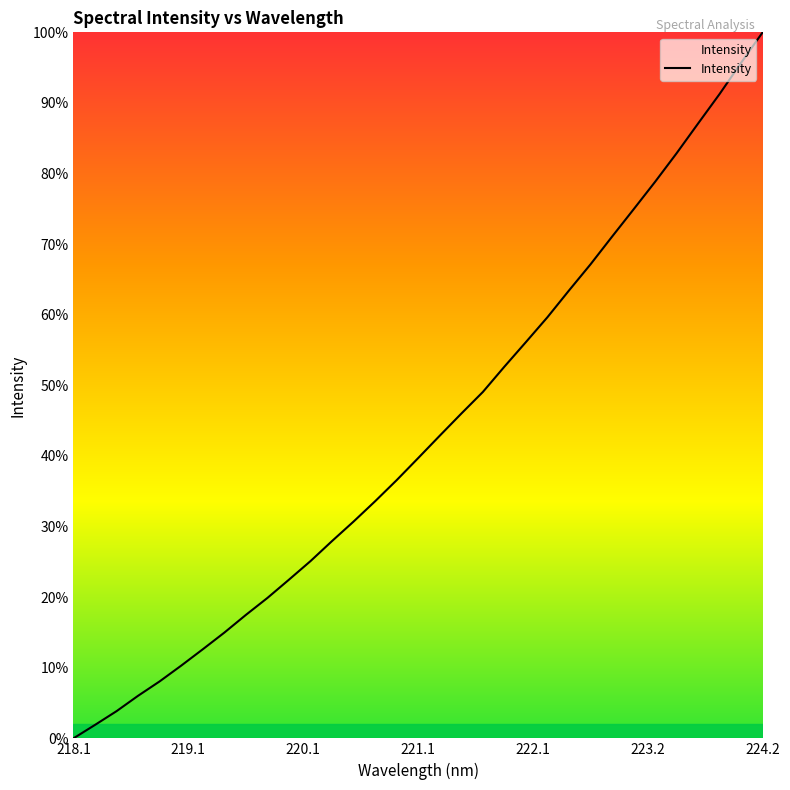

What is the average value?

43.3